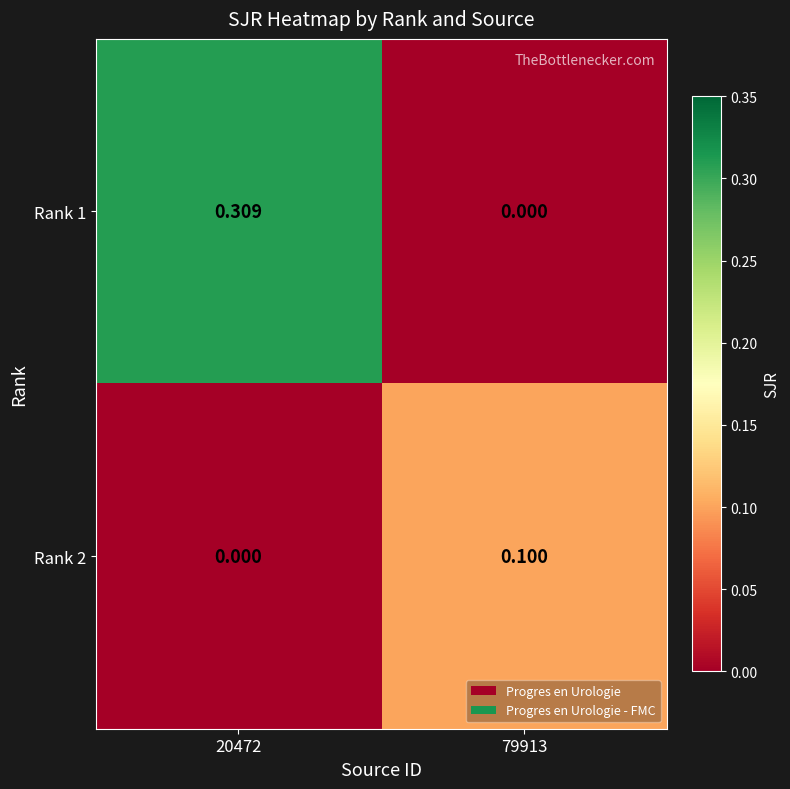

Is the value of Rank 2 at 79913 greater than the value of Rank 1 at 79913?

Yes